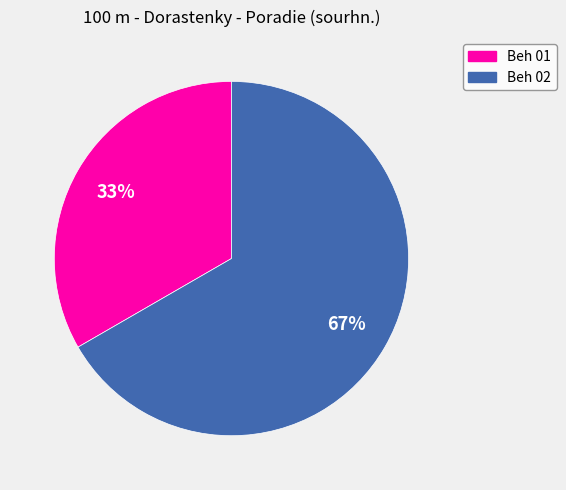

Is it true that Beh 02 is 67% of the pie?

True